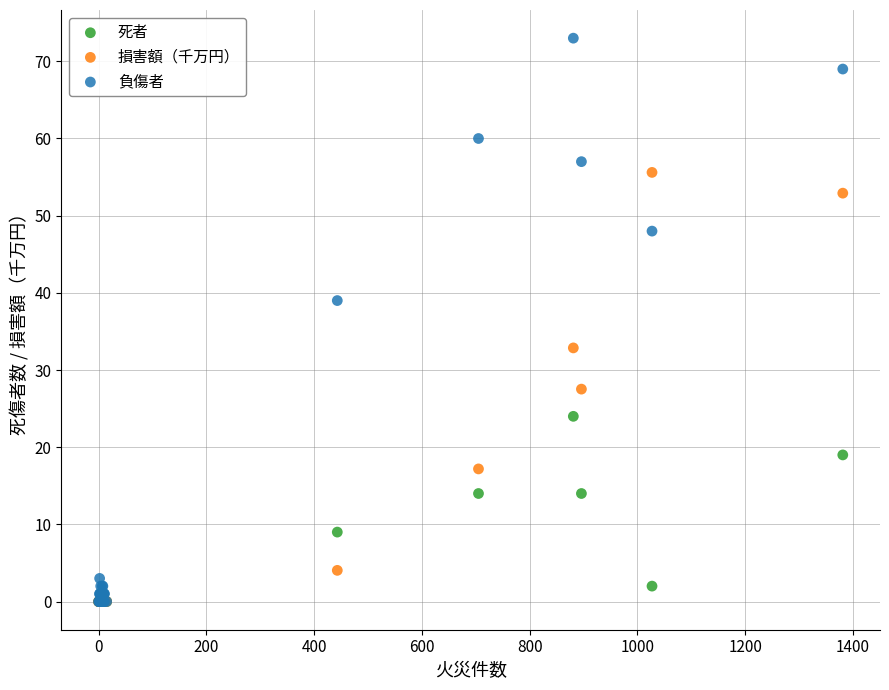

Which series has the largest Y range (max minus min)?

負傷者